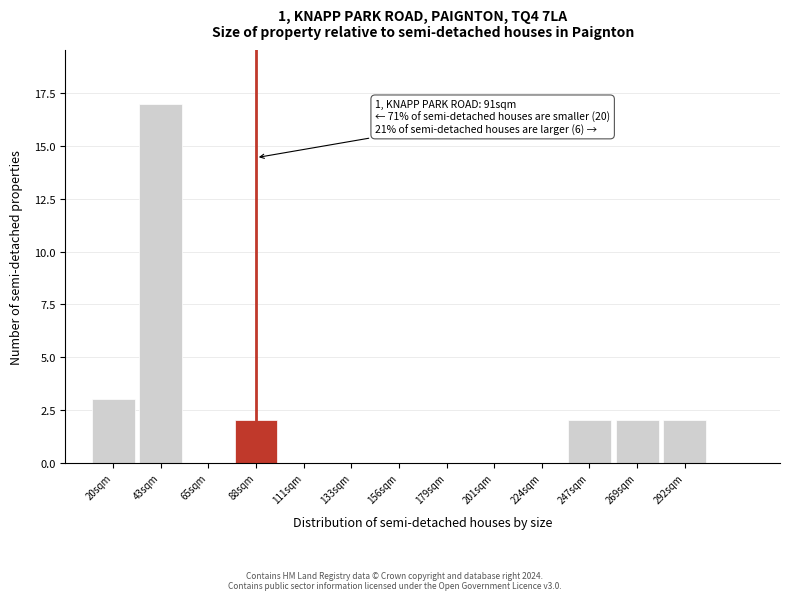

Reading left to right, extract all data points from this chart.

20sqm=3	43sqm=17	65sqm=0	88sqm=2	111sqm=0	133sqm=0	156sqm=0	179sqm=0	201sqm=0	224sqm=0	247sqm=2	269sqm=2	292sqm=2